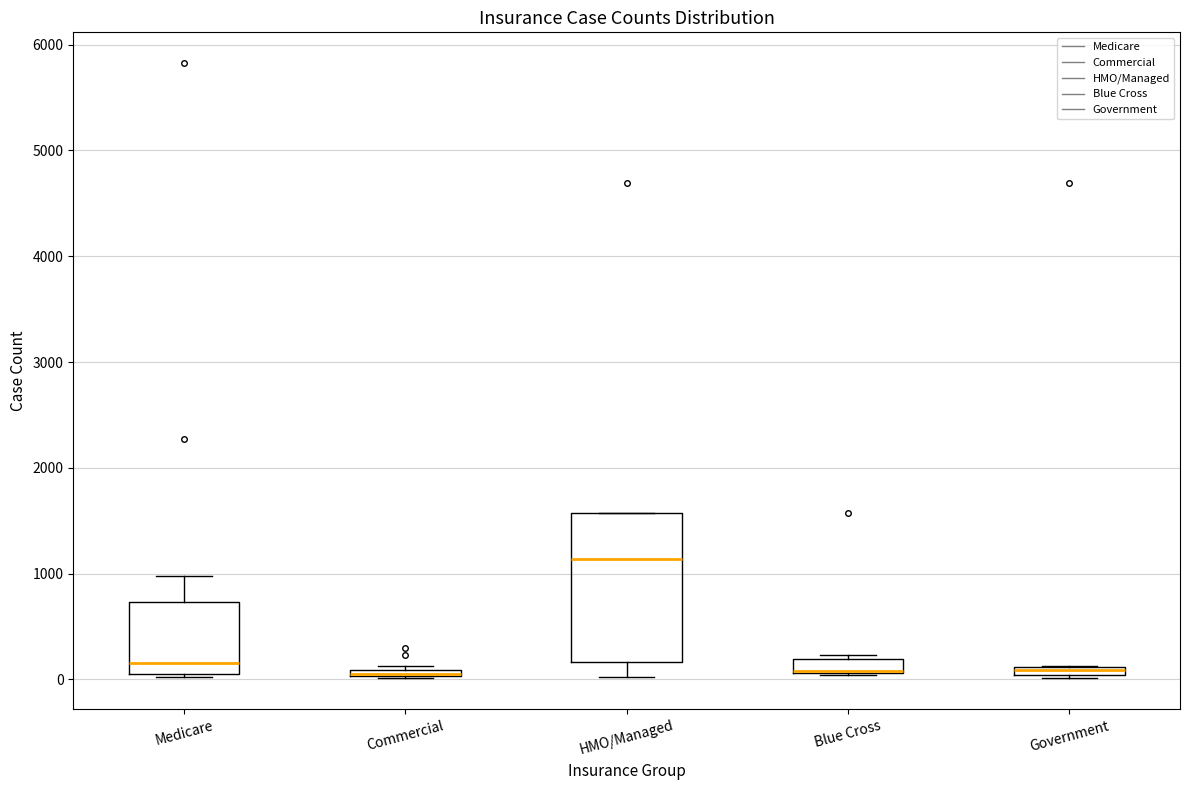

Which box is the tallest, from its lower edge to its upper edge?

HMO/Managed